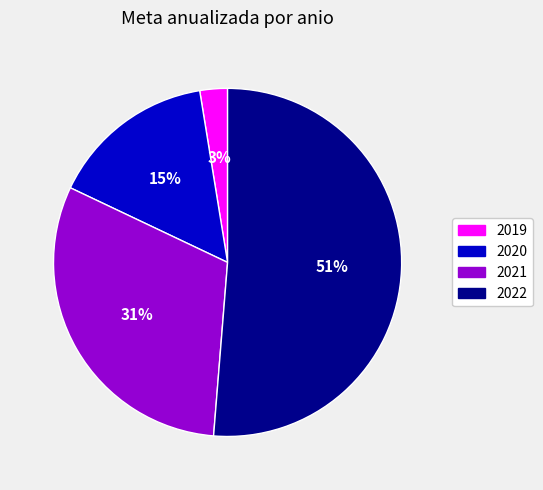

What is the ratio of the value at 2021 to the value at 2022?

0.6